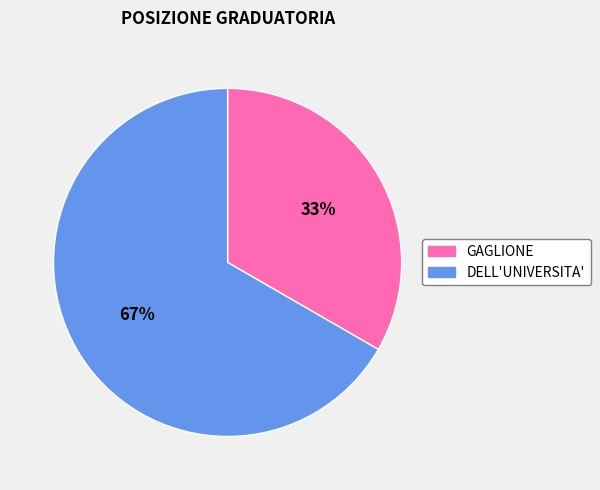

How many segments does this pie chart have?

2